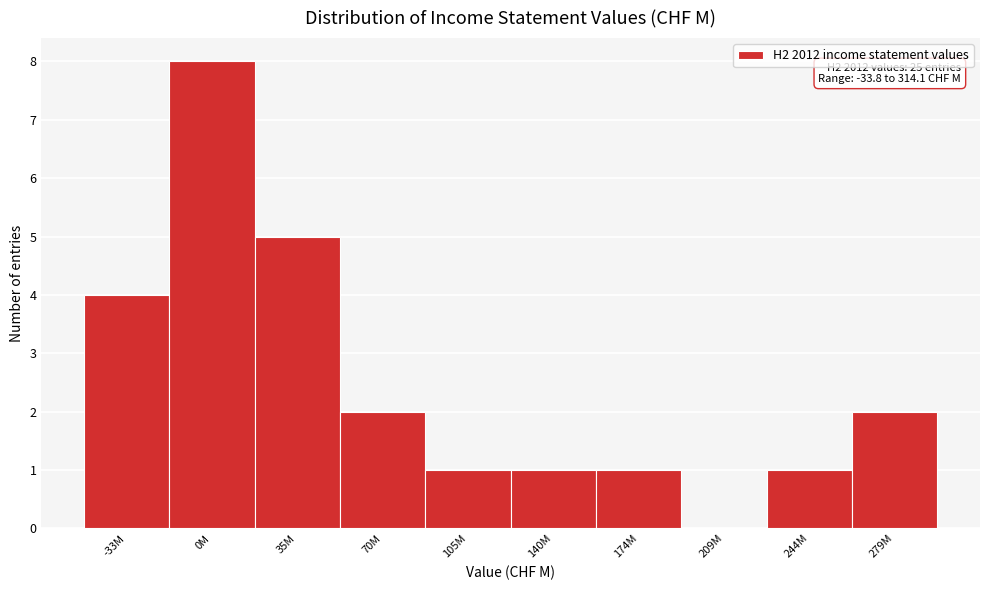

Reading left to right, what are all the values shown in this chart?

-33M=4	0M=8	35M=5	70M=2	105M=1	140M=1	174M=1	209M=0	244M=1	279M=2